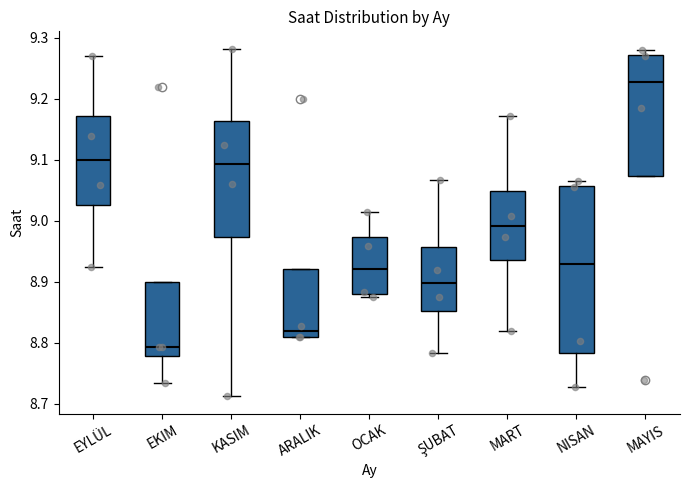

Comparing the boxes themselves (not the whiskers), which one is the tallest?

NISAN